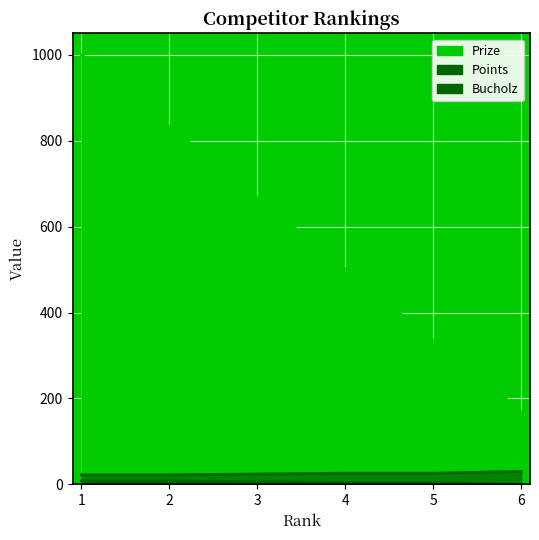

What is the average value of the Bucholz series?

25